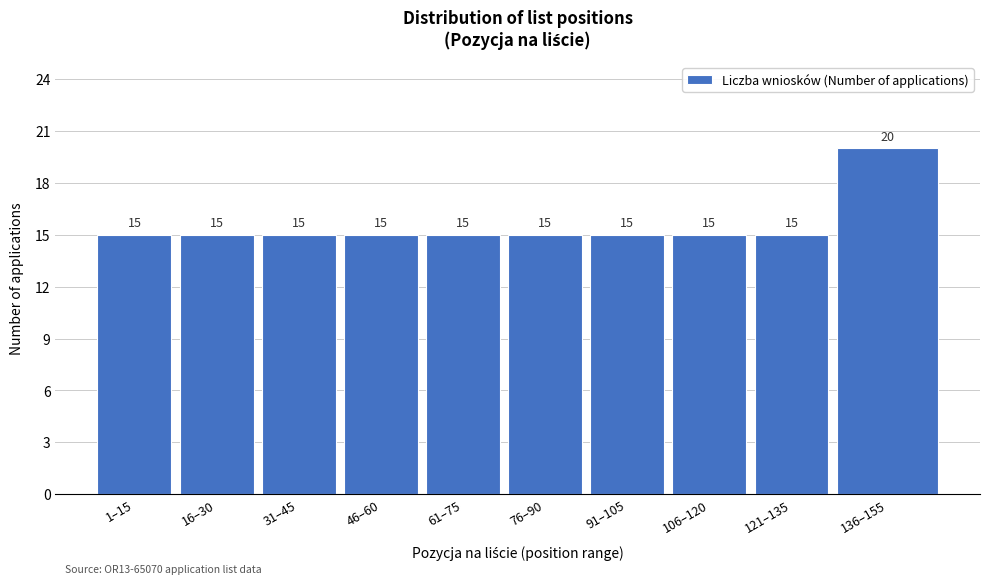

Reading left to right, what are all the values shown in this chart?

15	15	15	15	15	15	15	15	15	20